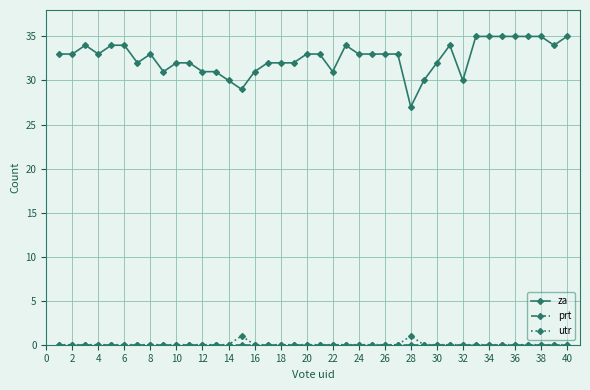

At how many categories does at least one series exceed 28?

39